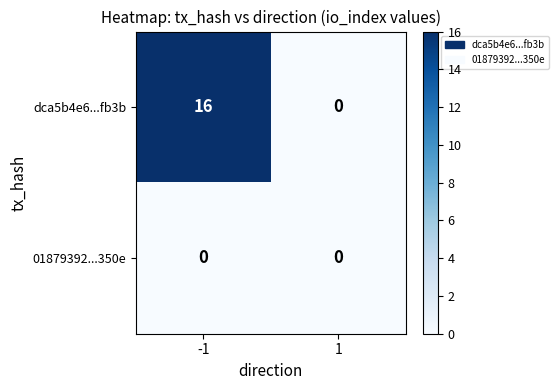

Rank the series by their maximum value, from highest to lowest.

dca5b4e6...fb3b, 01879392...350e